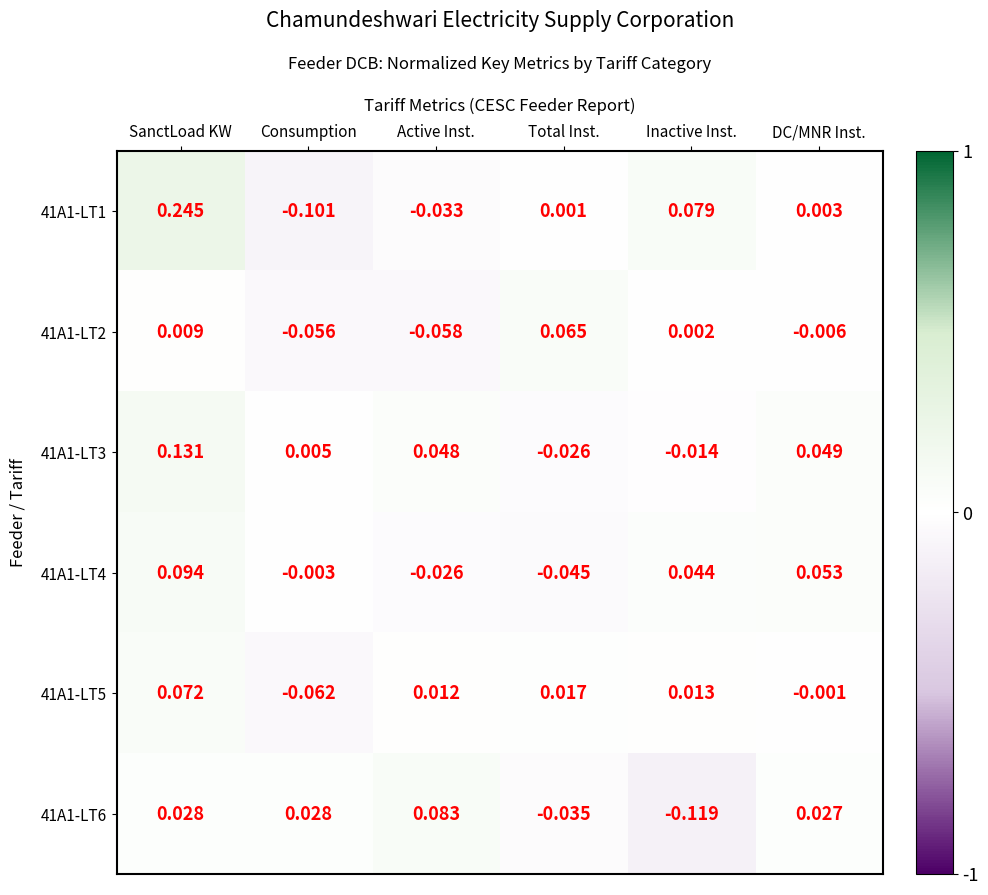

Which category has the lowest value in the 41A1-LT4 series?

Total Inst.